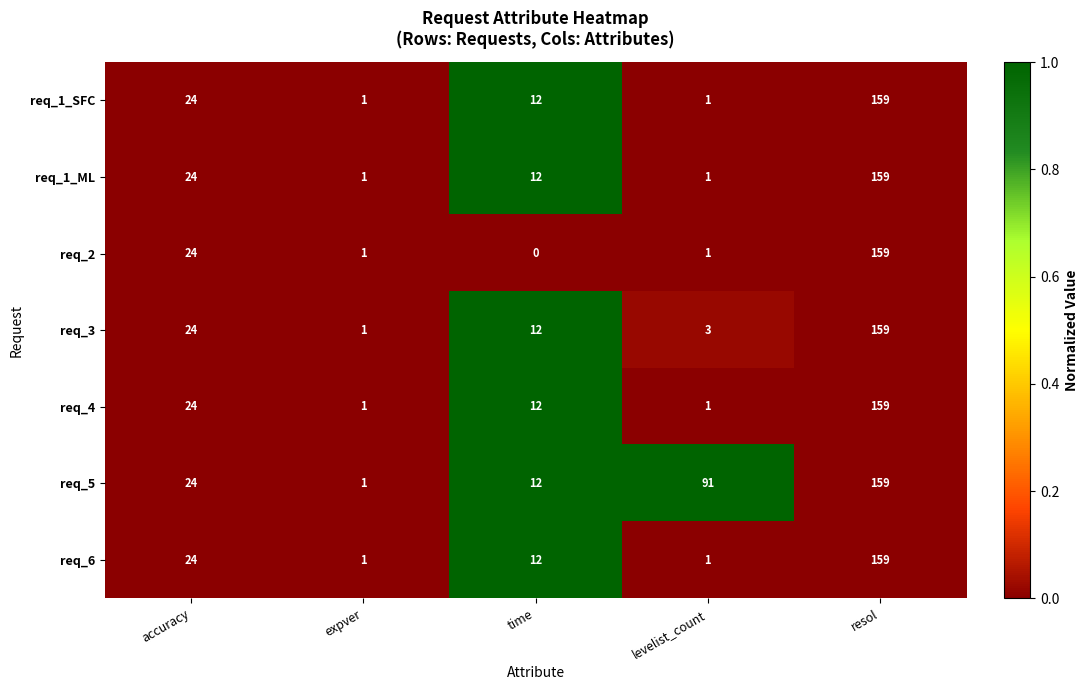

The value of req_6 at time is 17. True or false?

False